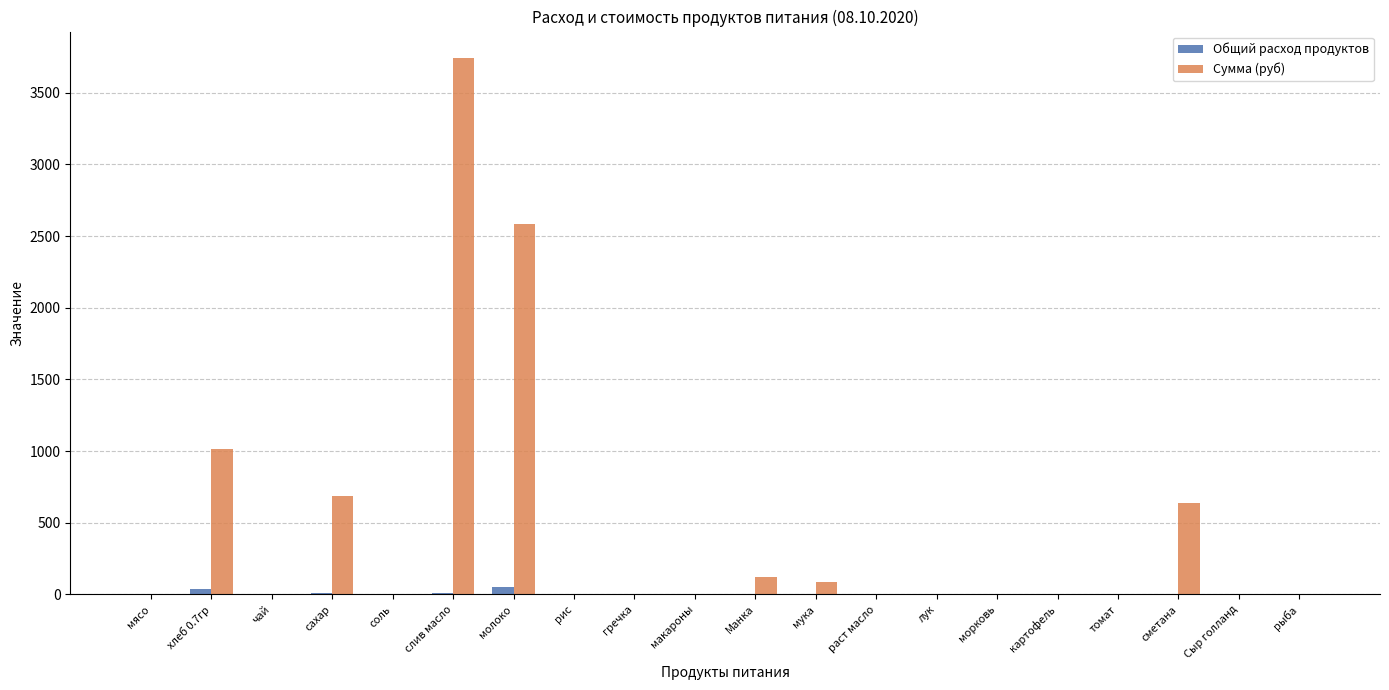

Which series has the widest spread of values?

Сумма (руб)